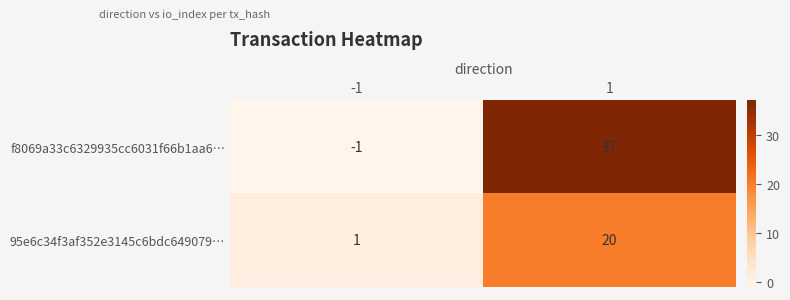

Between -1 and 1, which series saw the biggest shift?

f8069a33c6329935cc6031f66b1aa6…